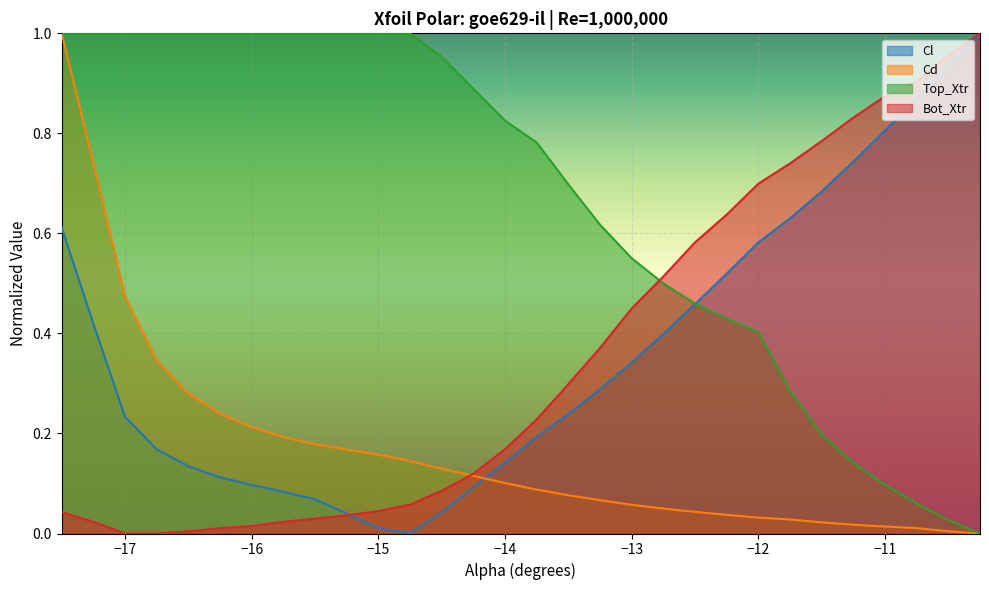

What is the value of the Cl point at the 29th from the left?

0.9